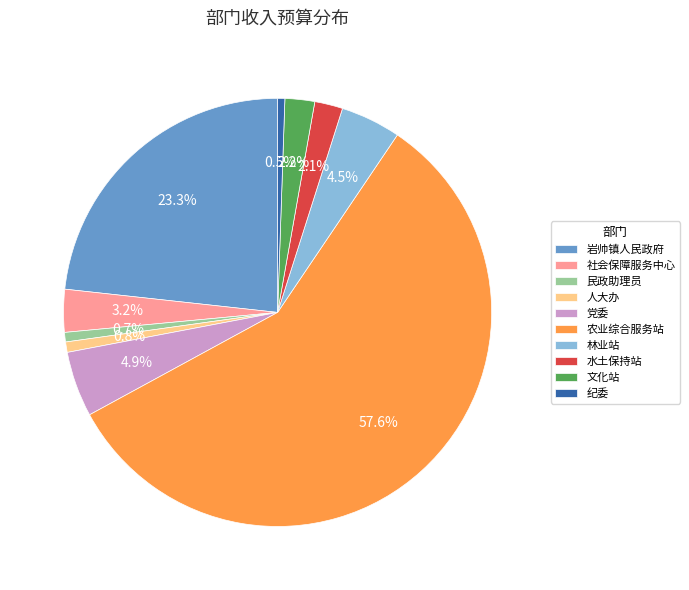

How many segments does this pie chart have?

10